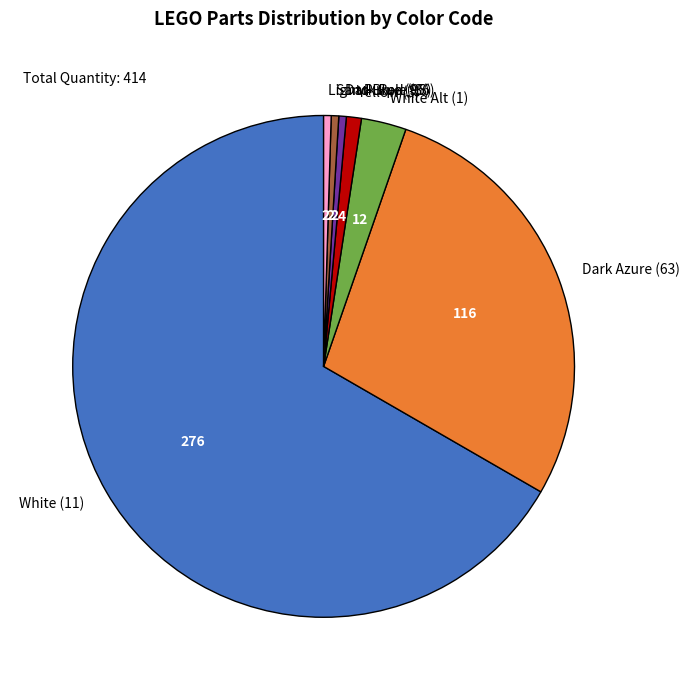

How many segments does this pie chart have?

7